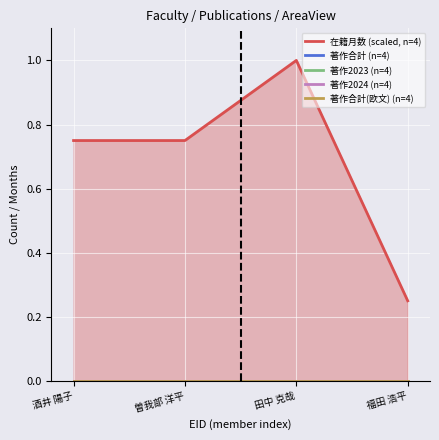

Is the value of 著作2024 (n=4) at 酒井 陽子 greater than the value of 在籍月数 (scaled, n=4) at 曽我部 洋平?

No